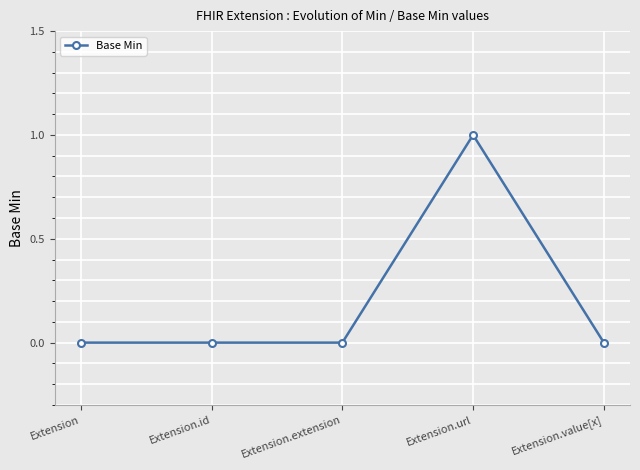

The value at Extension.url is 0. True or false?

False